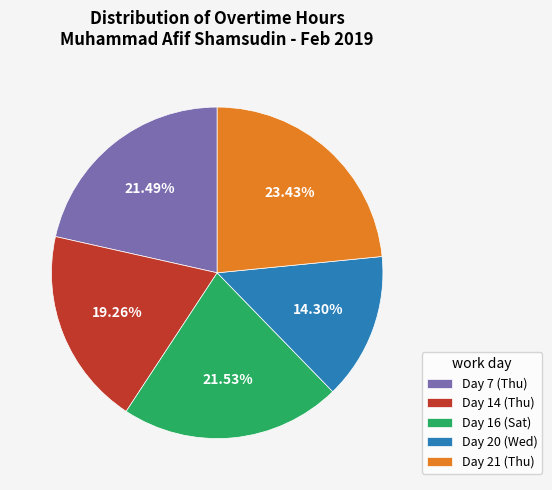

Which category has the smallest portion of the pie?

Day 20 (Wed)